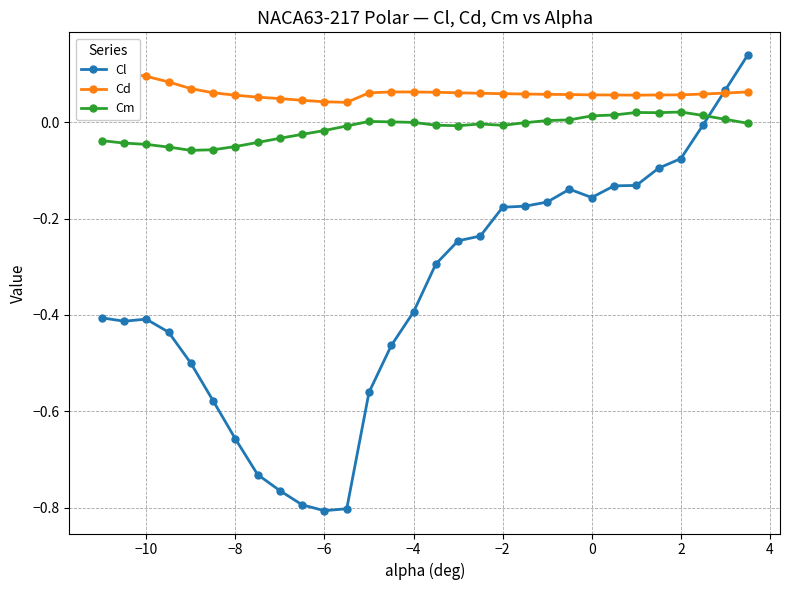

Where is Cm nearest to the value 0?

−4